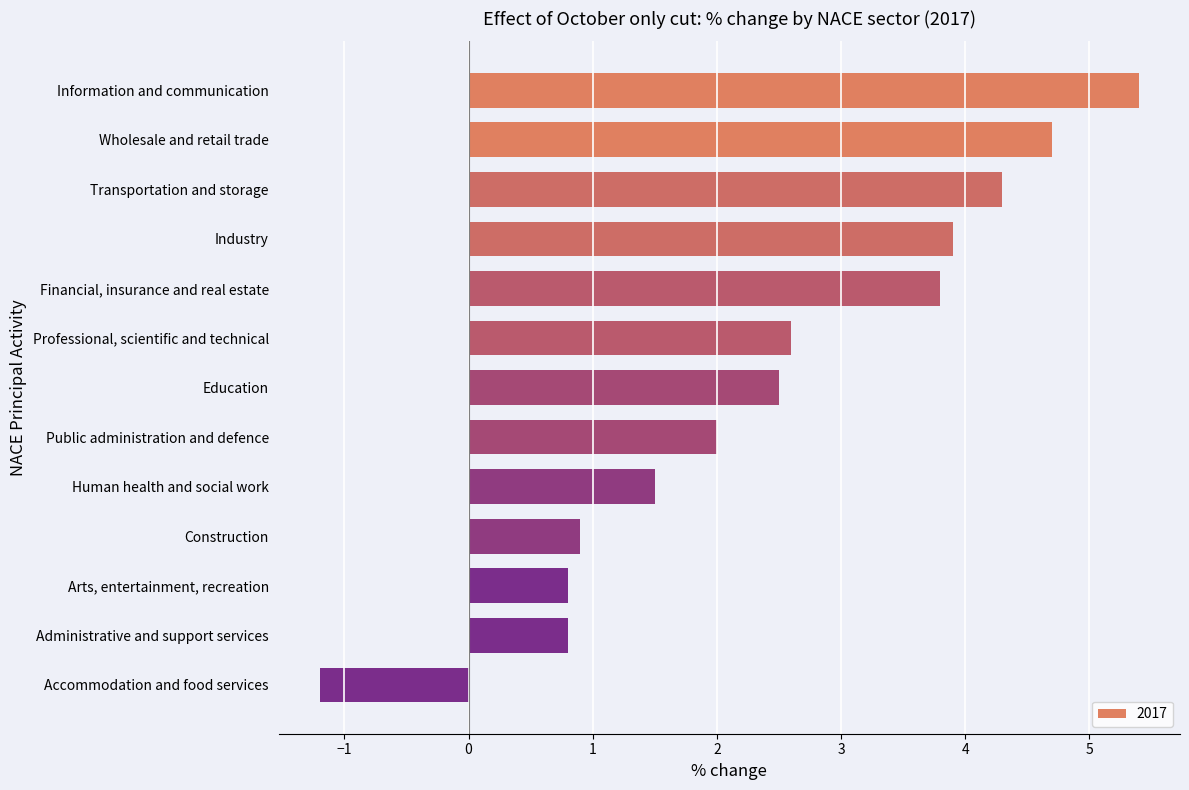

Are the bars horizontal?

Yes